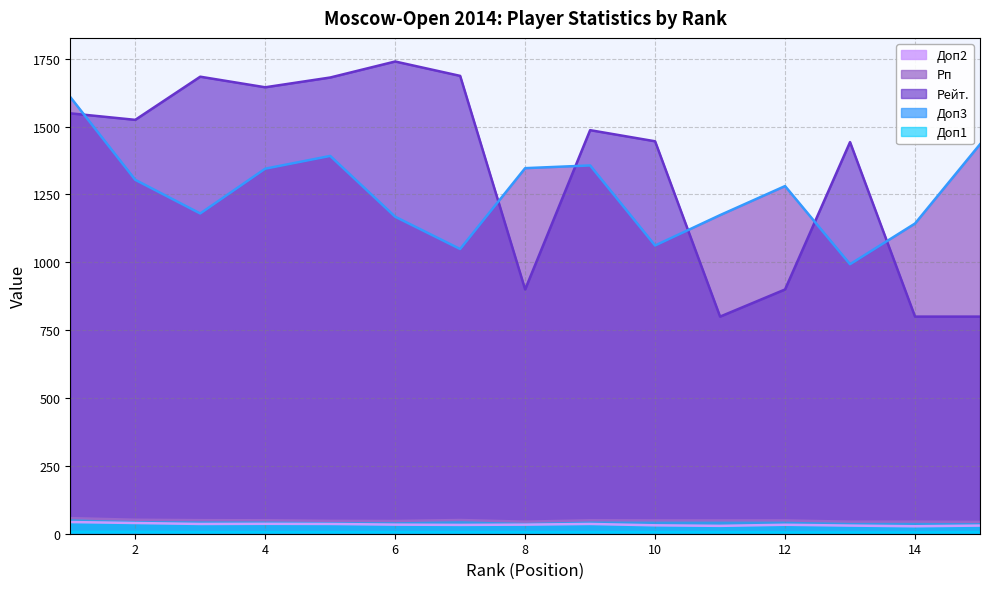

True or false: Доп1 and Доп2 intersect in this chart.

False